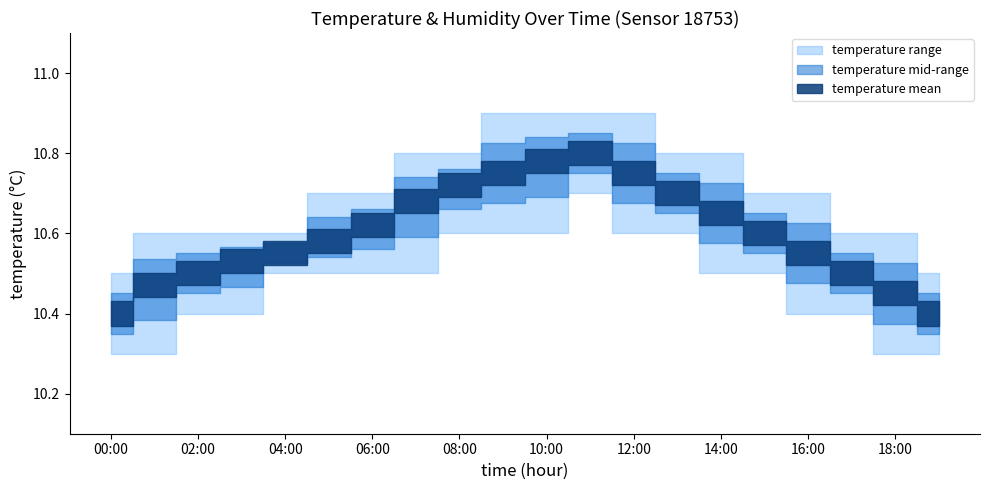

True or false: humidity_lower and humidity_upper intersect in this chart.

False